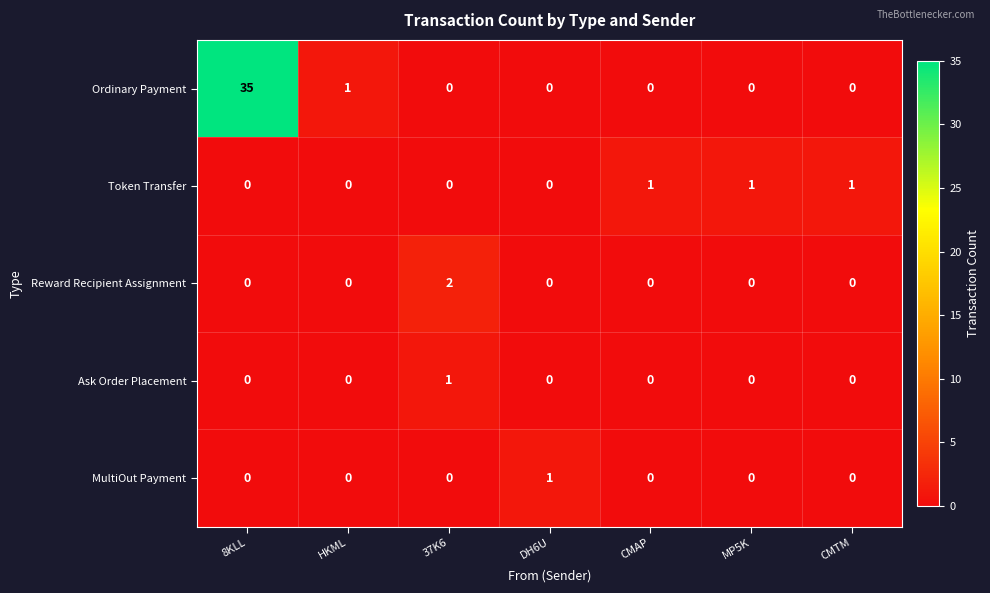

At which category is the sum across all series the highest?

8KLL